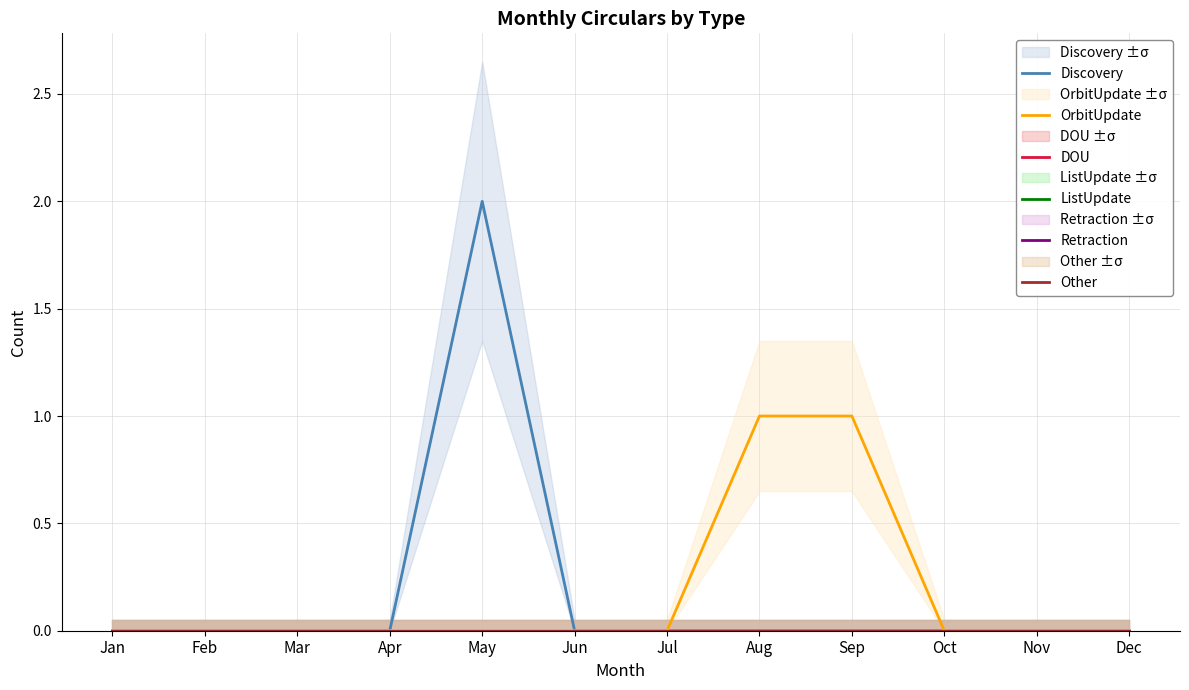

At which label is Other closest to 0?

Jan